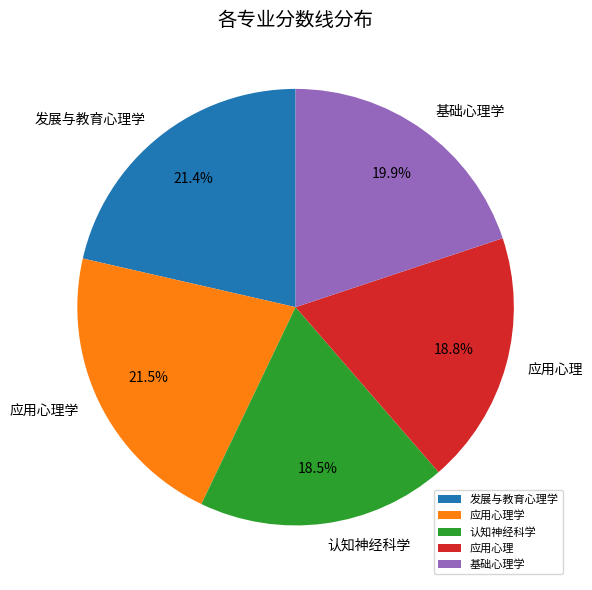

What is the ratio of the value at 认知神经科学 to the value at 基础心理学?

0.9